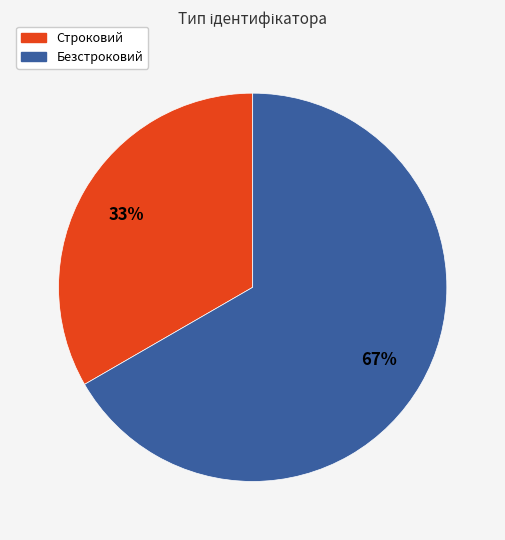

Is it true that Безстроковий is 67% of the pie?

True